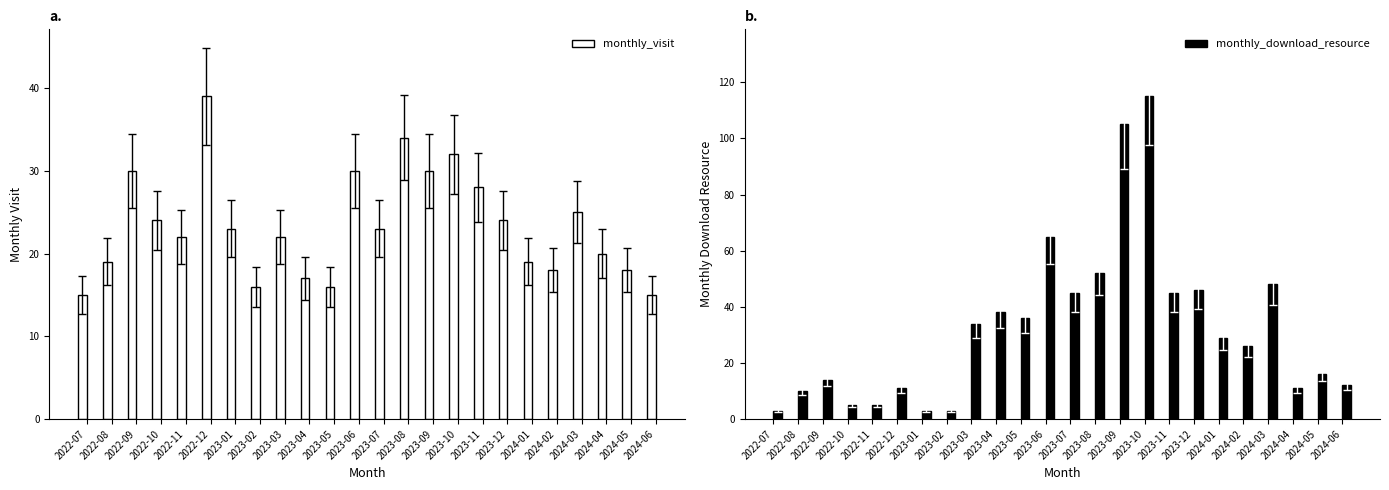

How many groups of bars are there?

24